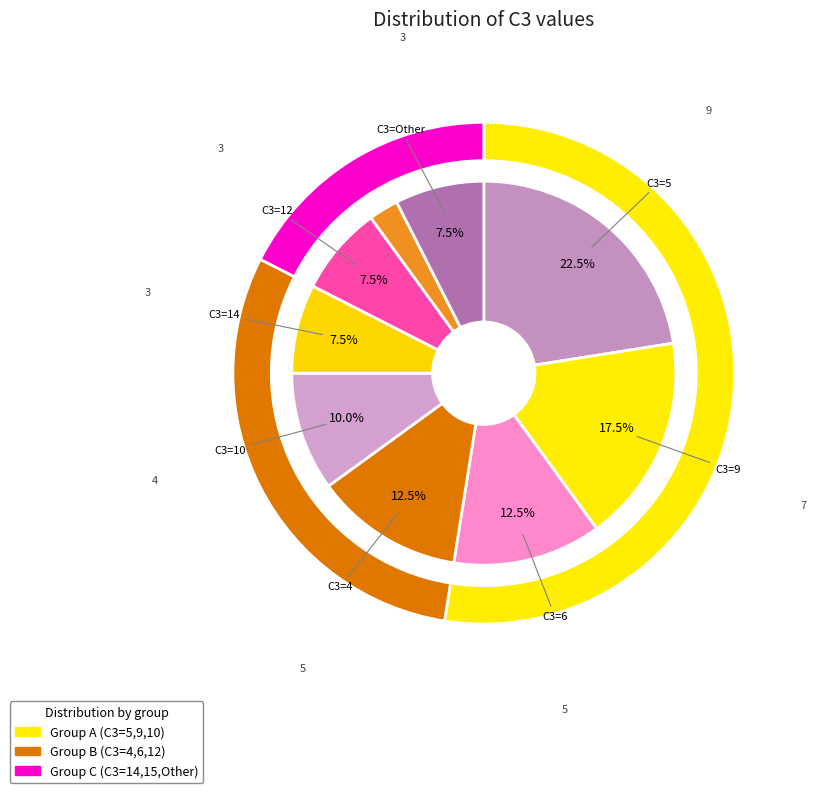

Does any single category account for the majority?

No